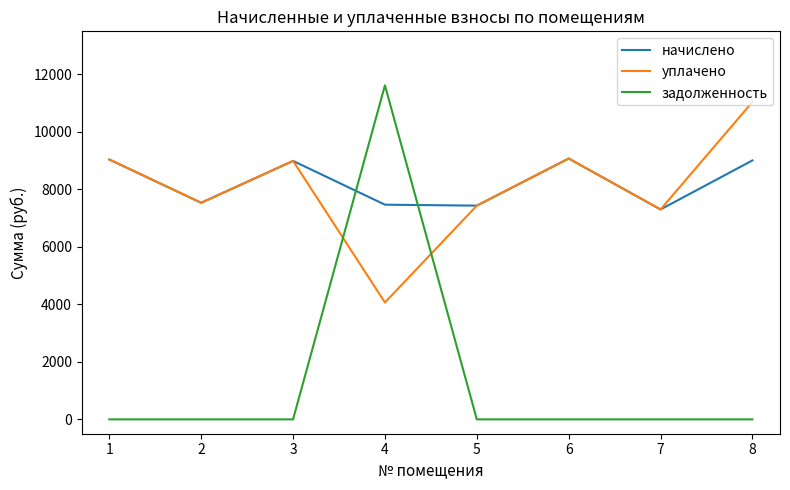

Which series changed the most between 3 and 8?

уплачено